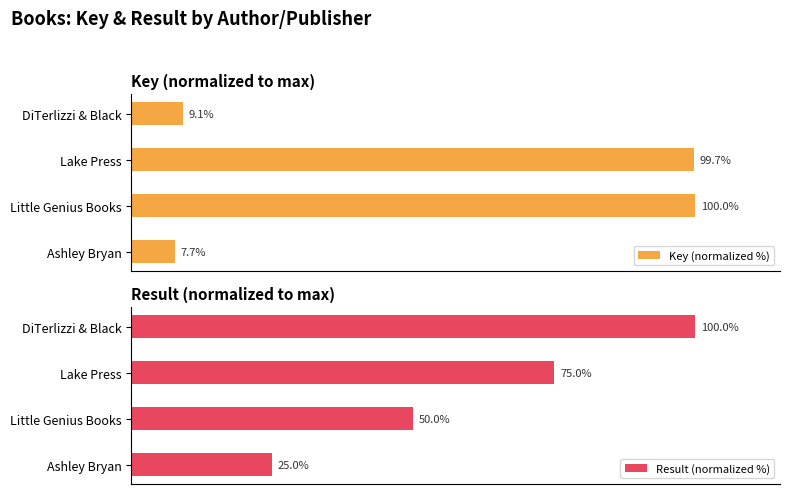

Which series has the largest total across all categories?

Result (normalized %)